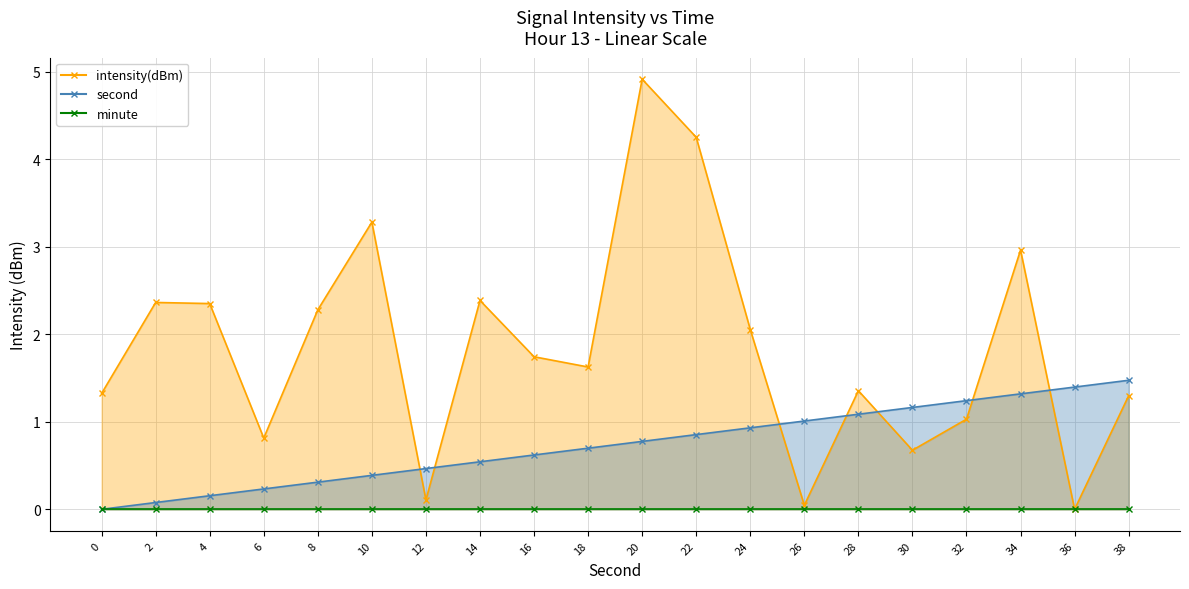

What is the total value across all series at 30?

1.8